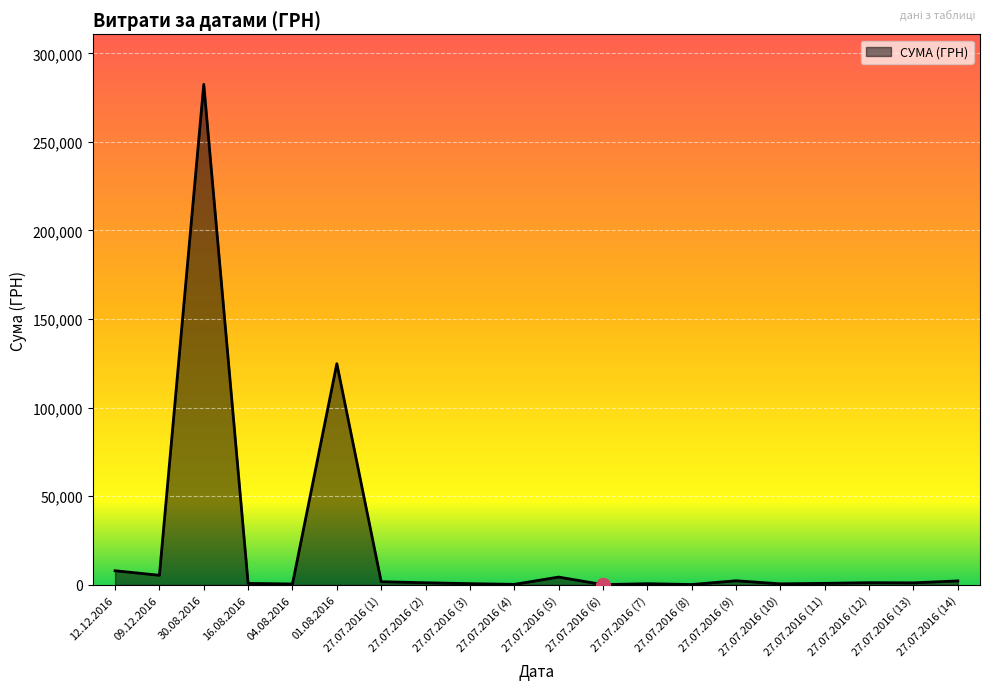

What is the maximum value shown in the chart?

282495.1